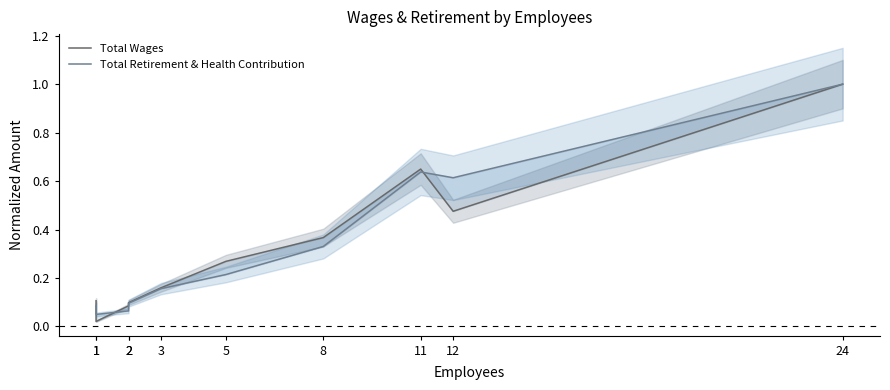

Is the value of Total Wages at 5 greater than the value of Total Retirement & Health Contribution at 12?

No